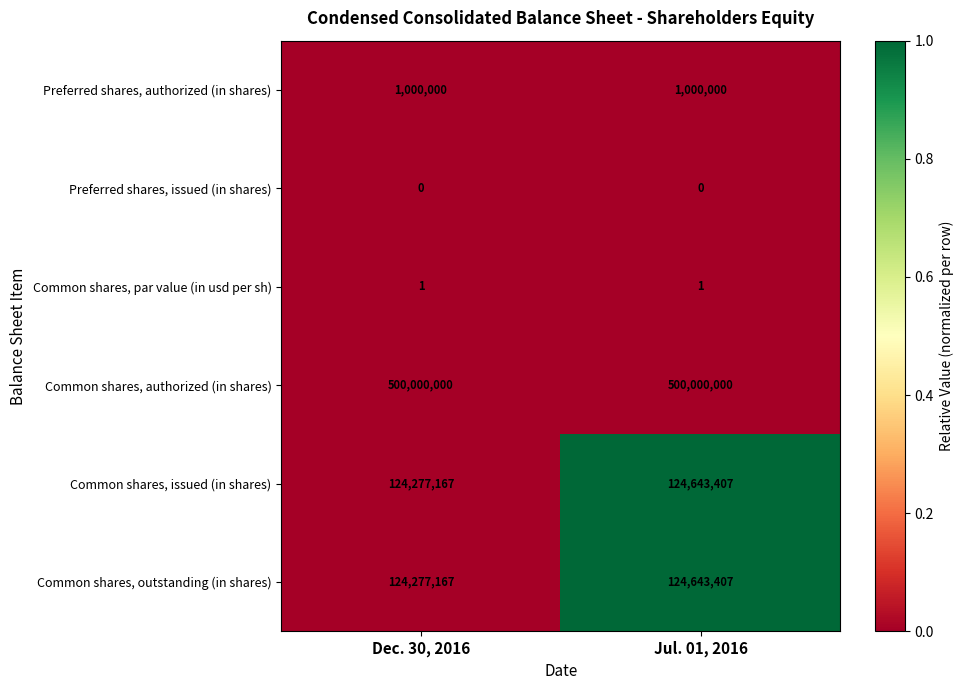

Rank the categories by Common shares, outstanding (in shares) value from lowest to highest.

Dec. 30, 2016, Jul. 01, 2016